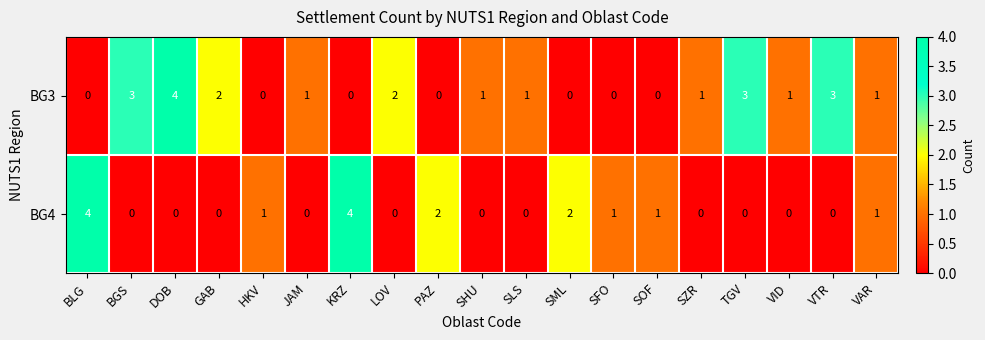

What is the sum of all BG4 values?

16